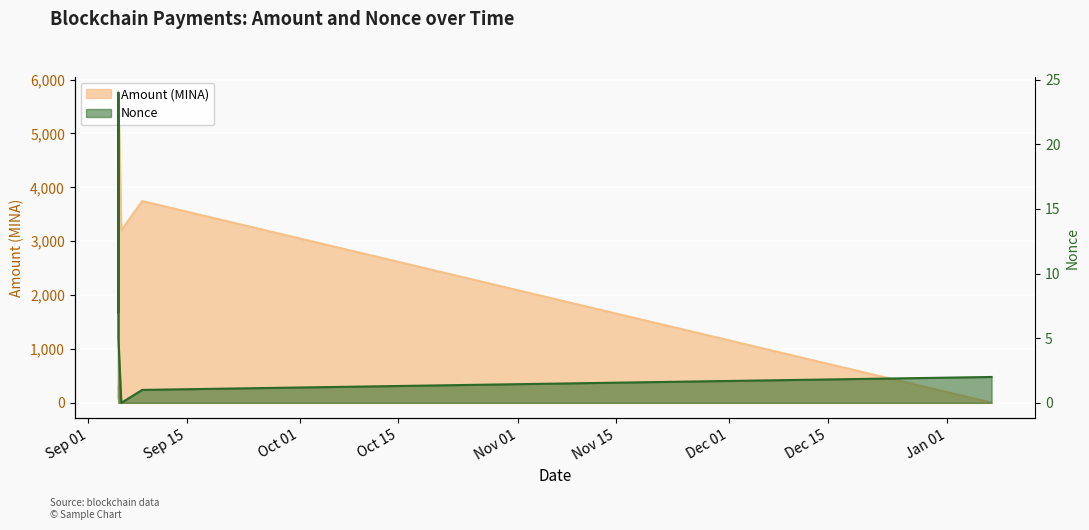

Rank the categories by Amount value from lowest to highest.

2024-01-07 06:24, 2023-09-05 06:24, 2023-09-05 06:21, 2023-09-05 06:21, 2023-09-05 06:21, 2023-09-05 06:21, 2023-09-05 06:21, 2023-09-05 16:18, 2023-09-08 15:30, 2023-09-05 06:24